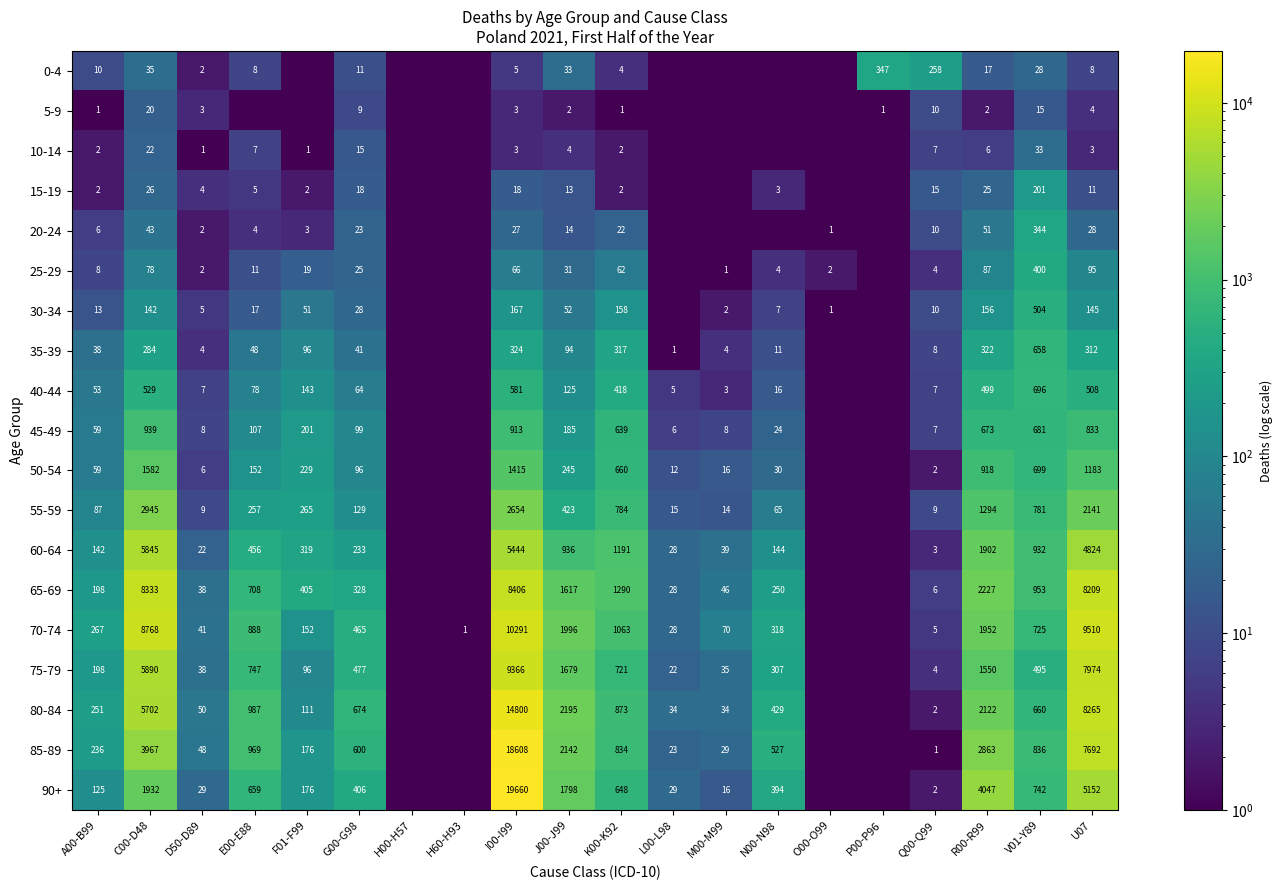

Which has a higher value, U07 or H60-H93?

U07